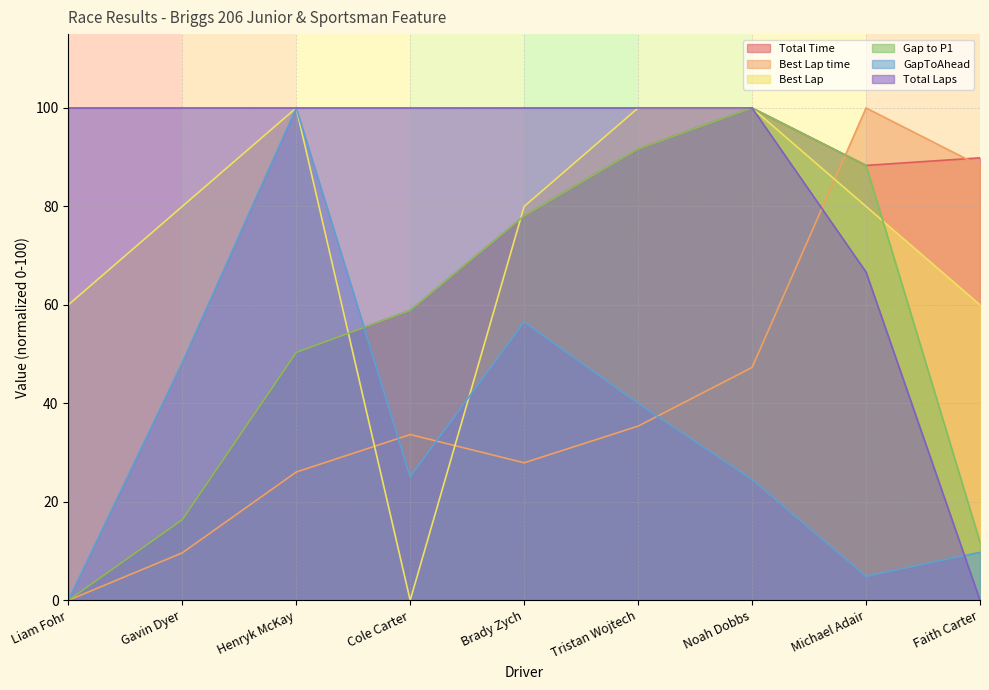

Between Henryk McKay and Brady Zych, which series saw the biggest shift?

GapToAhead